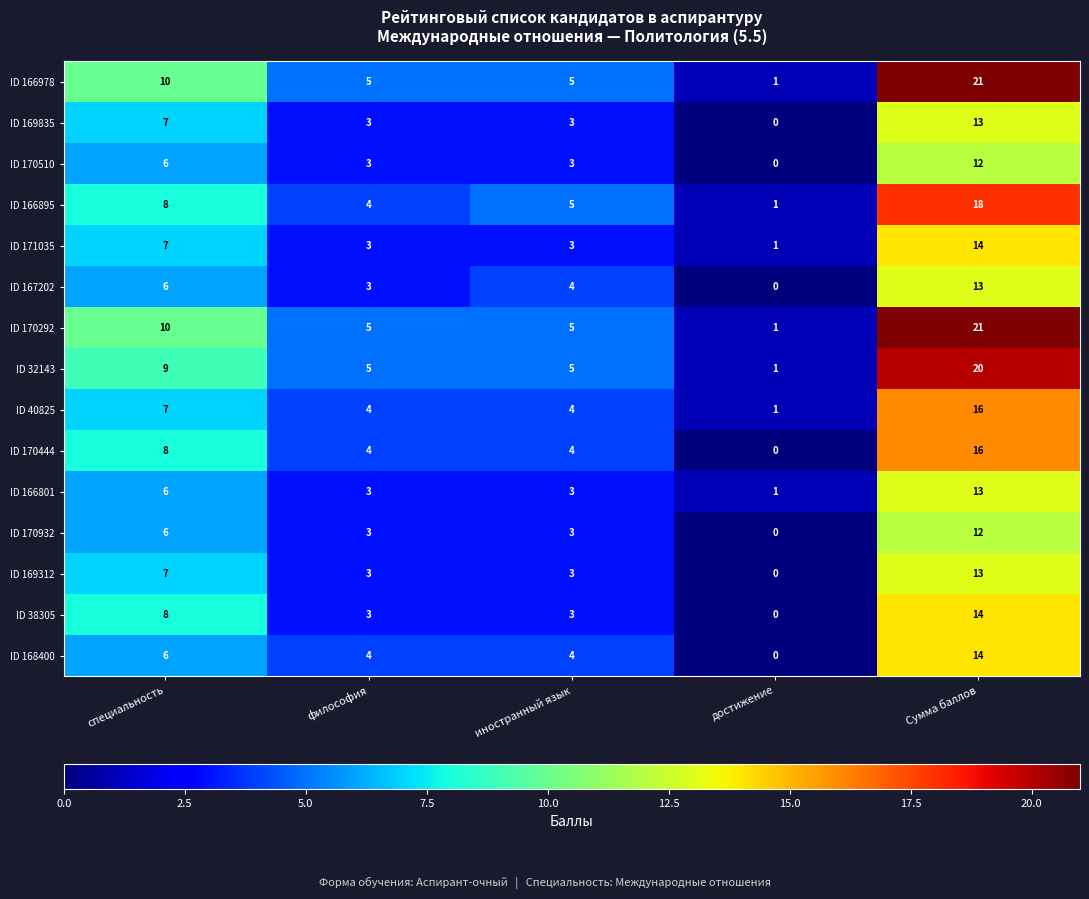

How many categories are shown in the chart?

5